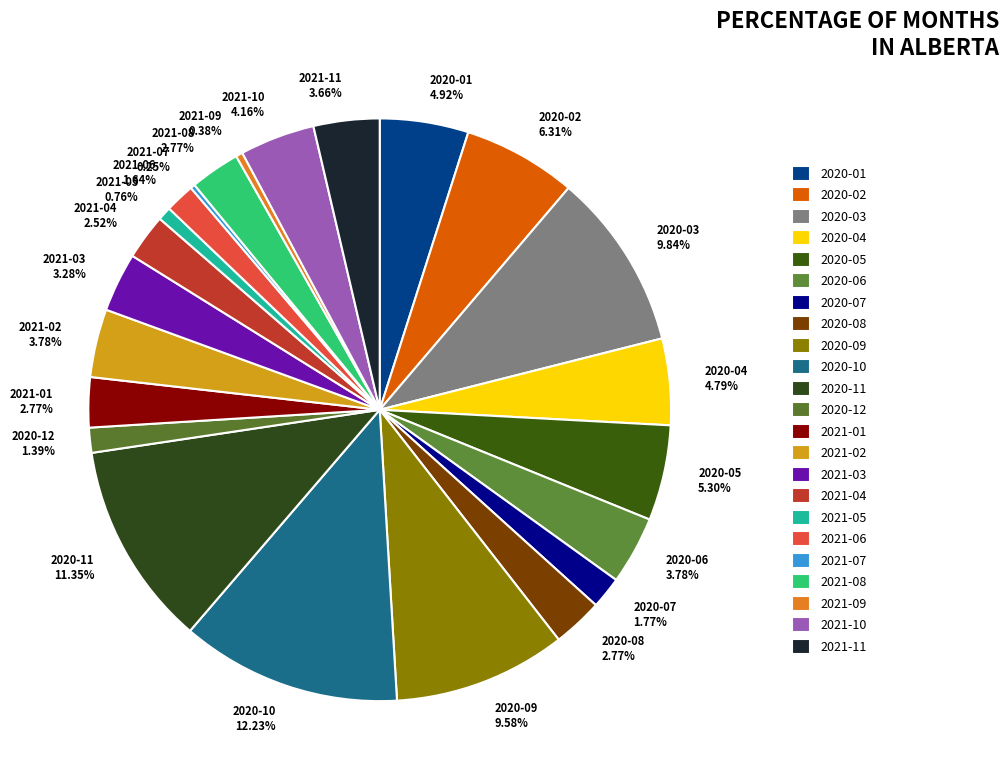

To the nearest percent, what is the difference between the largest and smallest slice percentages?

12%